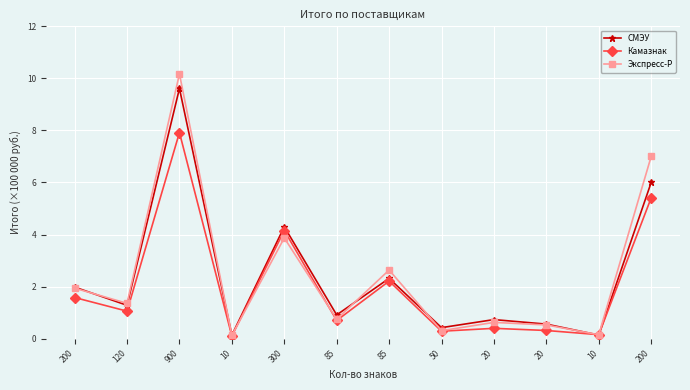

After their last crossing, which series has the higher values: Камазнак or Экспресс-Р?

Экспресс-Р